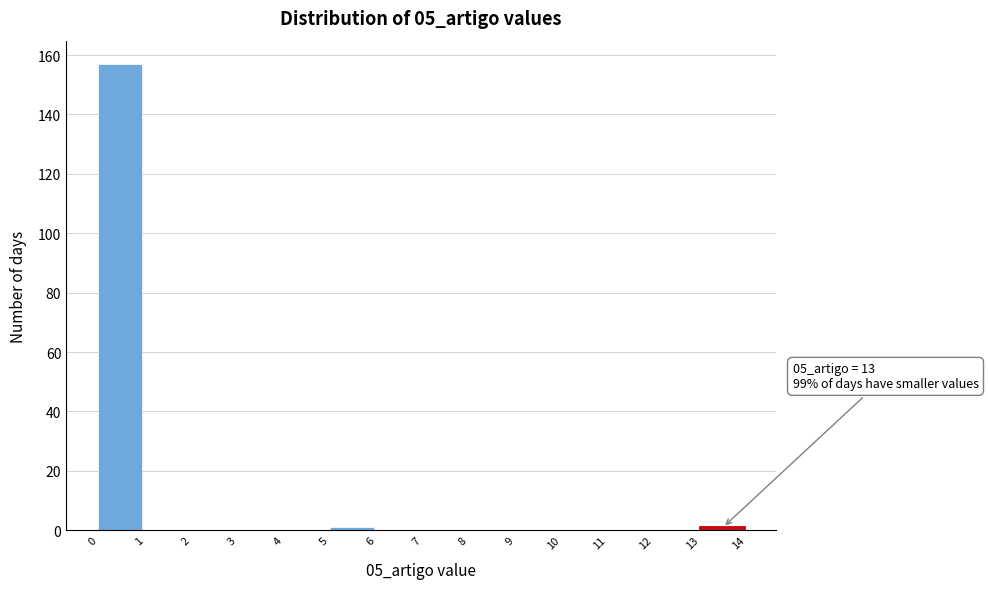

Which range on the x-axis has the tallest bar?

0 to 1